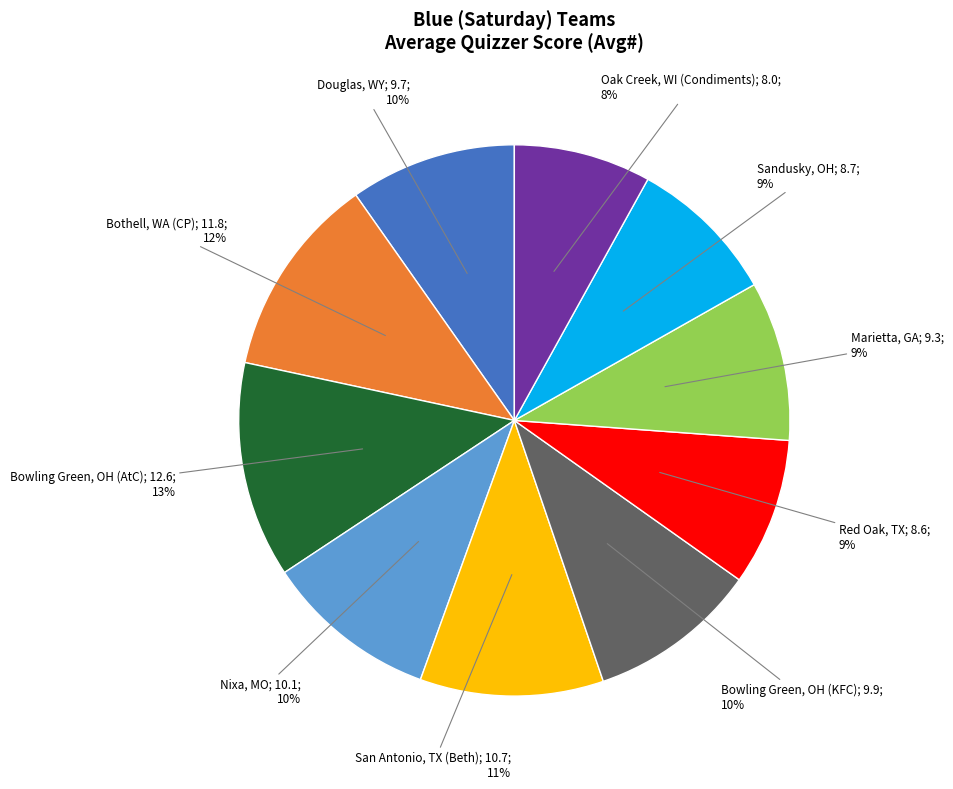

To the nearest percent, what is the average slice percentage?

10%